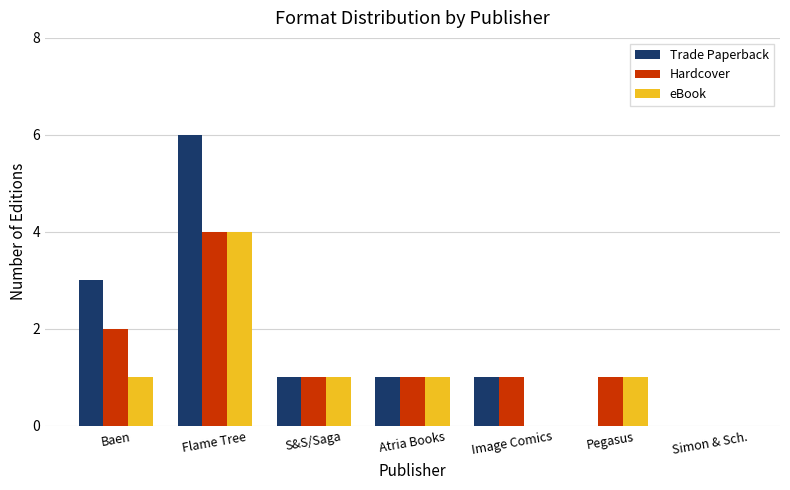

What is the sum of the eBook values at Flame Tree and Baen?

5